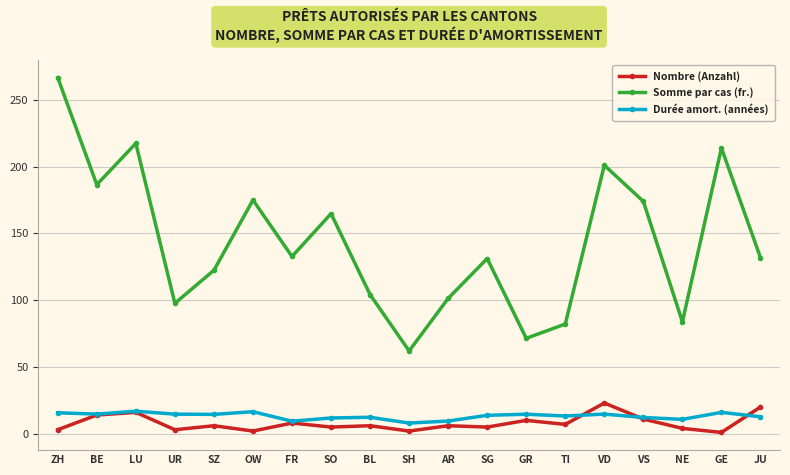

The Durée amort. (années) series shows 12.7 at JU. True or false?

True